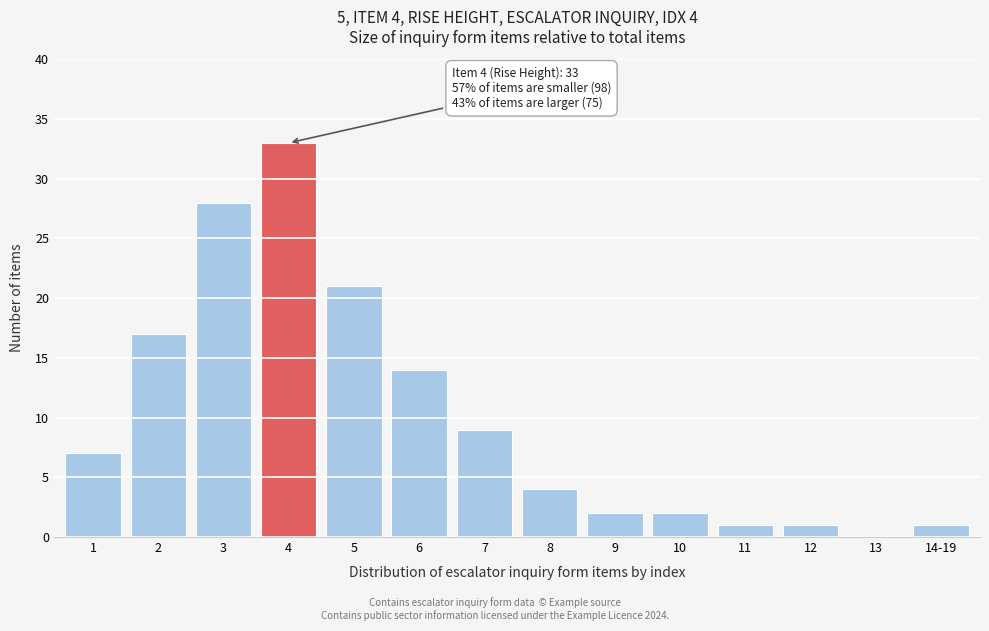

Reading left to right, extract all data points from this chart.

1=7	2=17	3=28	4=33	5=21	6=14	7=9	8=4	9=2	10=2	11=1	12=1	13=0	14-19=1